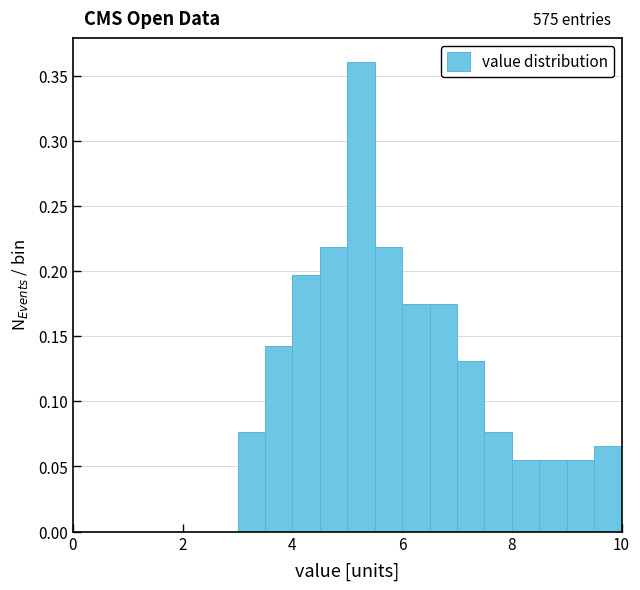

Read against the x-axis, roughly where is the centre of the tallest bar?

5.2